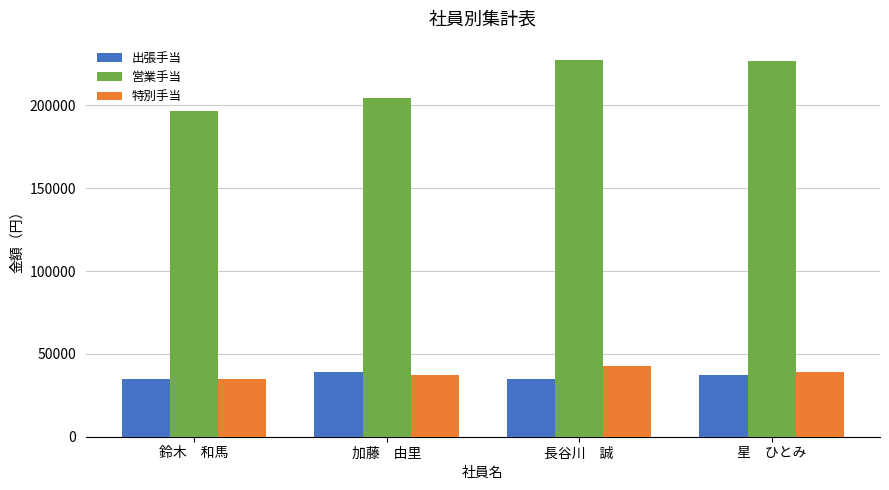

What is the spread (max minus min) of values at 加藤　由里?

166790